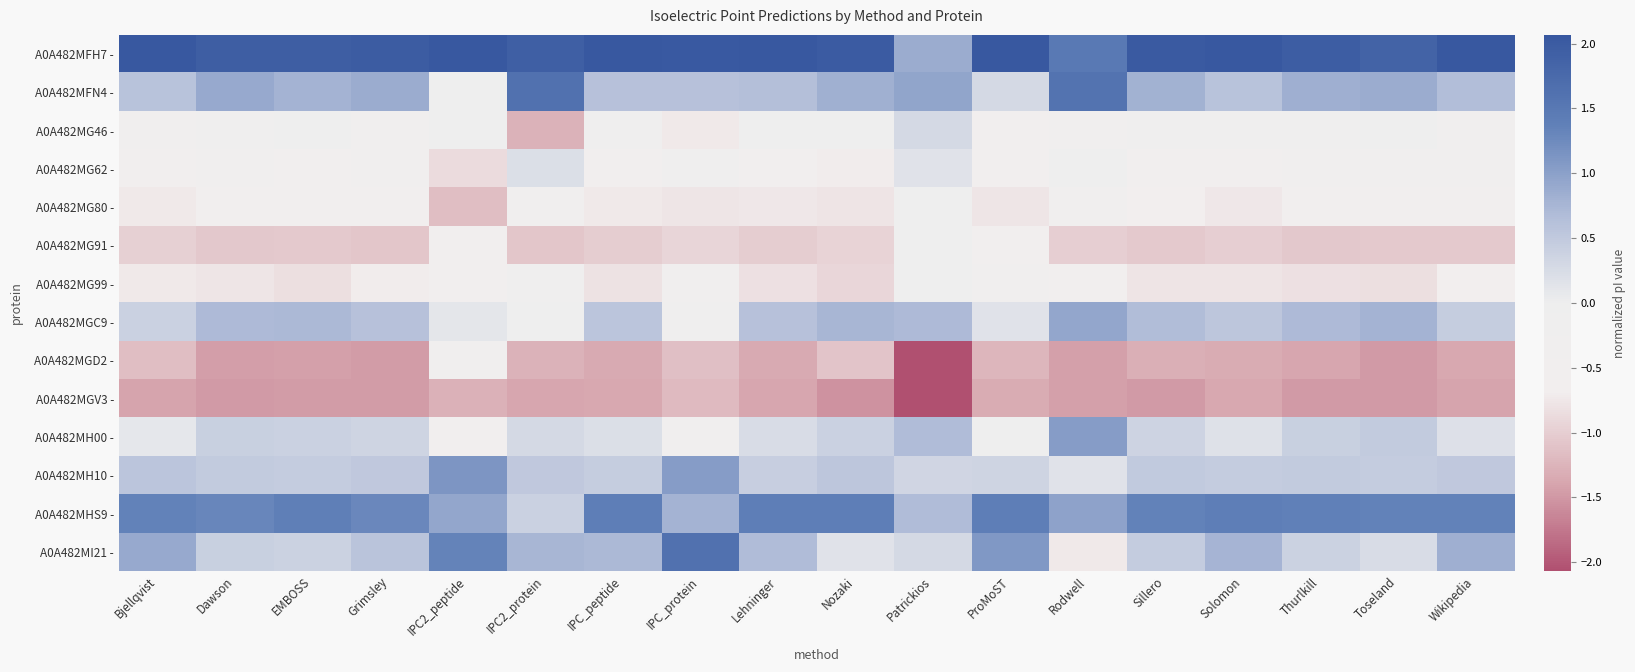

At which category is the sum across all series the highest?

IPC2_protein